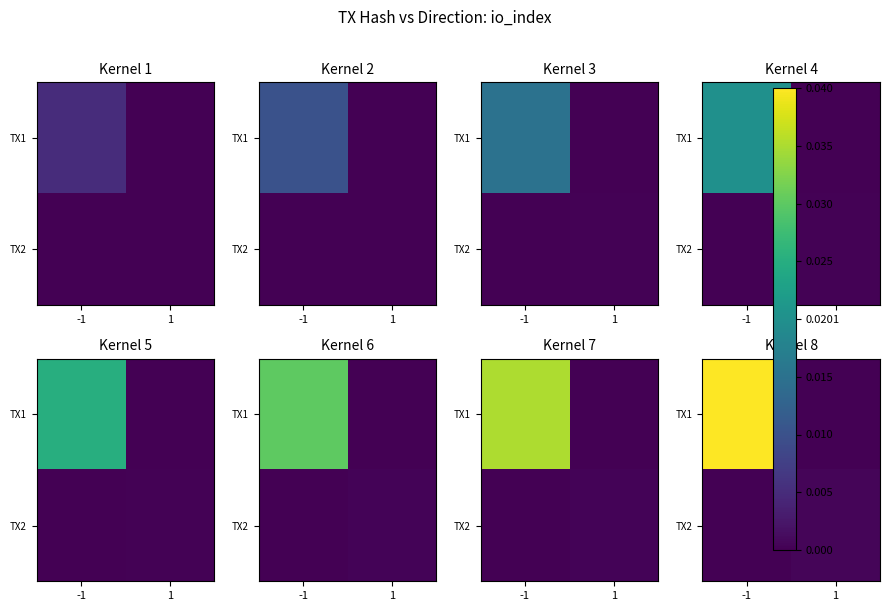

At -1, list the series in order from largest to smallest.

TX1, TX2